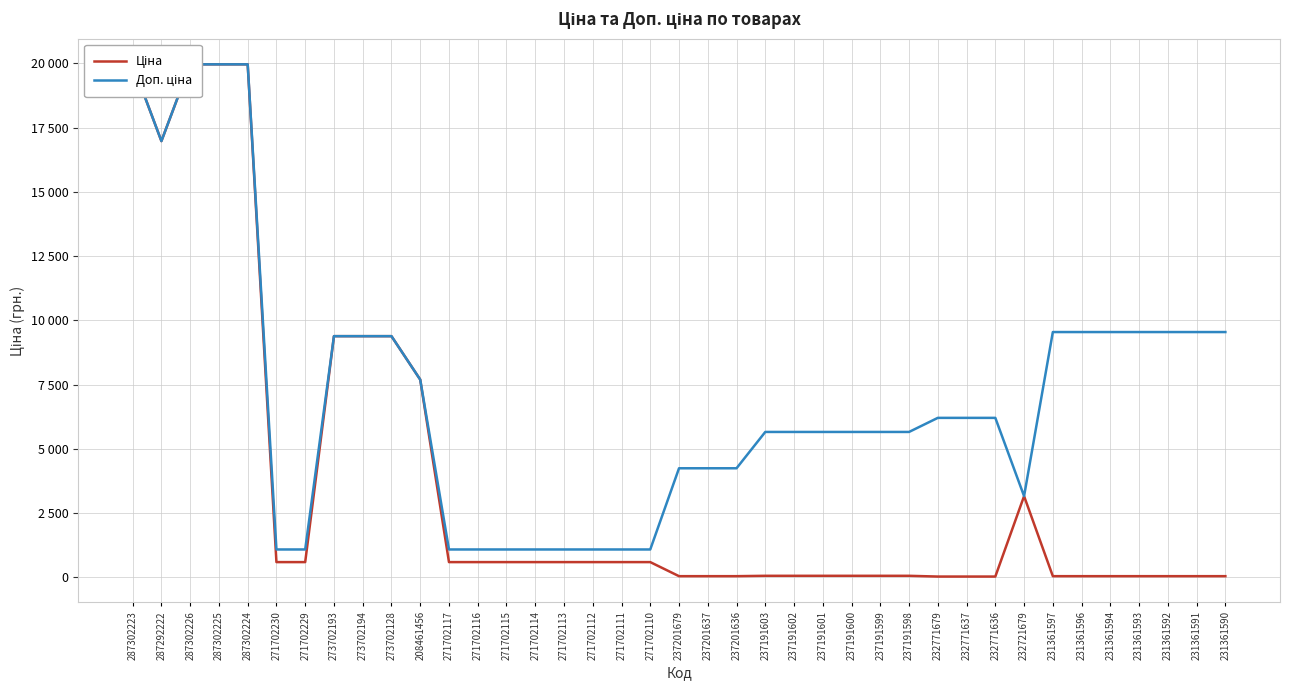

Reading right to left, transcribe all the data shown in this chart.

Ціна: 231361590=42.4	231361591=42.4	231361592=42.4	231361593=42.4	231361594=42.4	231361596=42.4	231361597=42.4	232721679=3157.9	232771636=27.6	232771637=27.6	232771679=27.6	237191598=56.6	237191599=56.6	237191600=56.6	237191601=56.6	237191602=56.6	237191603=56.6	237201636=42.4	237201637=42.4	237201679=42.4	271702110=589.9	271702111=589.9	271702112=589.9	271702113=589.9	271702114=589.9	271702115=589.9	271702116=589.9	271702117=589.9	208461456=7693.1	273702128=9384.0	273702194=9384.0	273702193=9384.0	271702229=589.9	271702230=589.9	287302224=19964.2	287302225=19964.2	287302226=19964.2	287292222=16976.3	287302223=19964.2
Доп. ціна: 231361590=9544.0	231361591=9544.0	231361592=9544.0	231361593=9544.0	231361594=9544.0	231361596=9544.0	231361597=9544.0	232721679=3158.0	232771636=6204.0	232771637=6204.0	232771679=6204.0	237191598=5656.0	237191599=5656.0	237191600=5656.0	237191601=5656.0	237191602=5656.0	237191603=5656.0	237201636=4242.0	237201637=4242.0	237201679=4242.0	271702110=1081.7	271702111=1081.7	271702112=1081.7	271702113=1081.7	271702114=1081.7	271702115=1081.7	271702116=1081.7	271702117=1081.7	208461456=7693.1	273702128=9384.0	273702194=9384.0	273702193=9384.0	271702229=1081.7	271702230=1081.7	287302224=19964.2	287302225=19964.2	287302226=19964.2	287292222=16976.3	287302223=19964.2